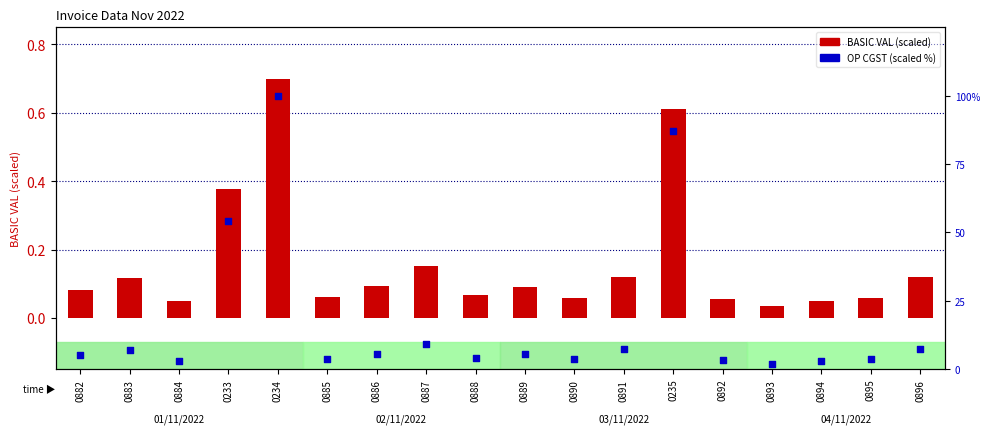

Which series reaches the minimum Y coordinate?

BASIC VAL (scaled)